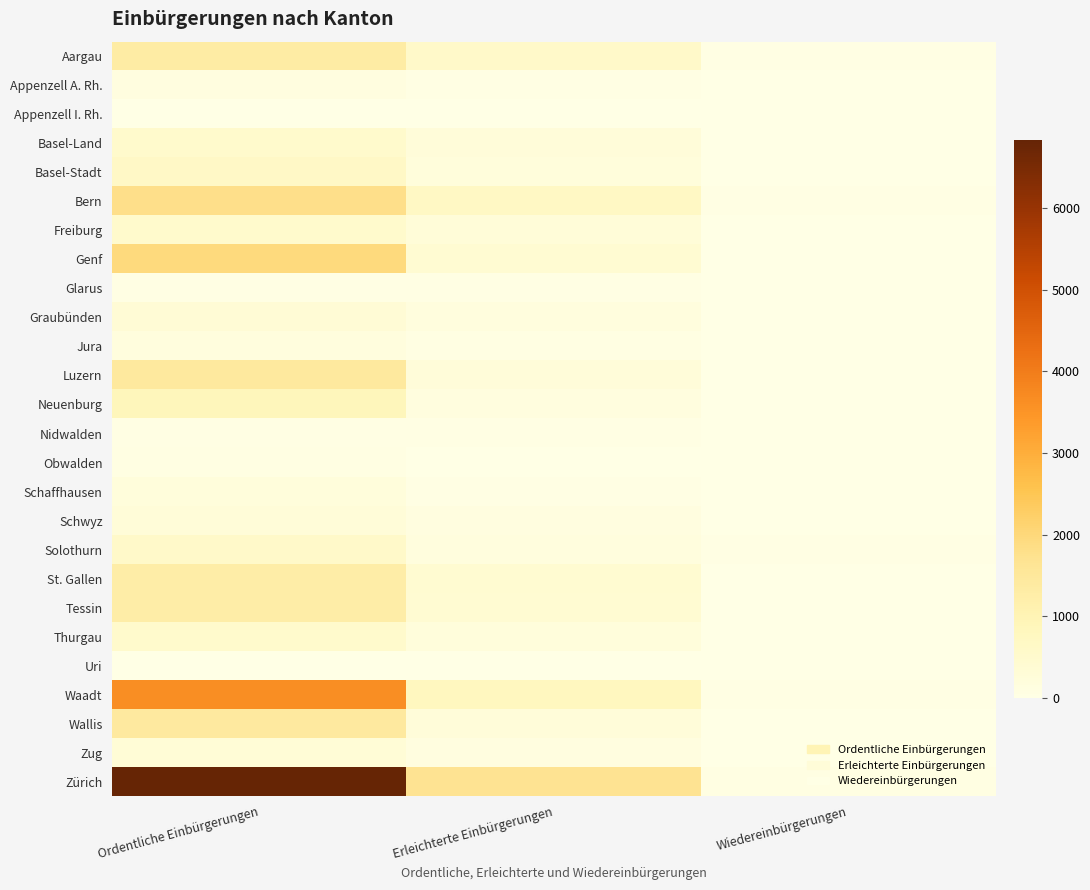

List the series in order of their peak value, lowest first.

Uri, Appenzell I. Rh., Nidwalden, Glarus, Obwalden, Appenzell A. Rh., Jura, Schaffhausen, Schwyz, Zug, Graubünden, Freiburg, Thurgau, Basel-Land, Solothurn, Basel-Stadt, Neuenburg, St. Gallen, Tessin, Aargau, Wallis, Luzern, Bern, Genf, Waadt, Zürich